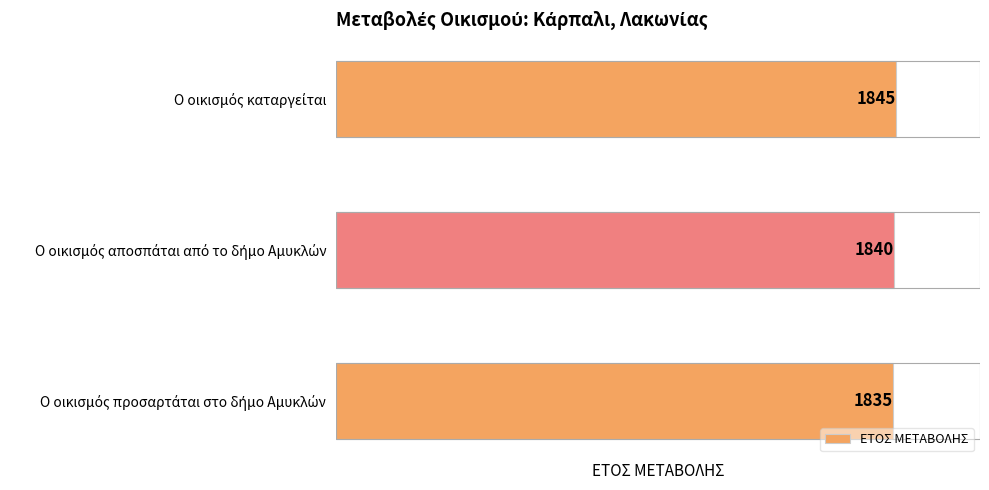

What is the sum of all values?

5520